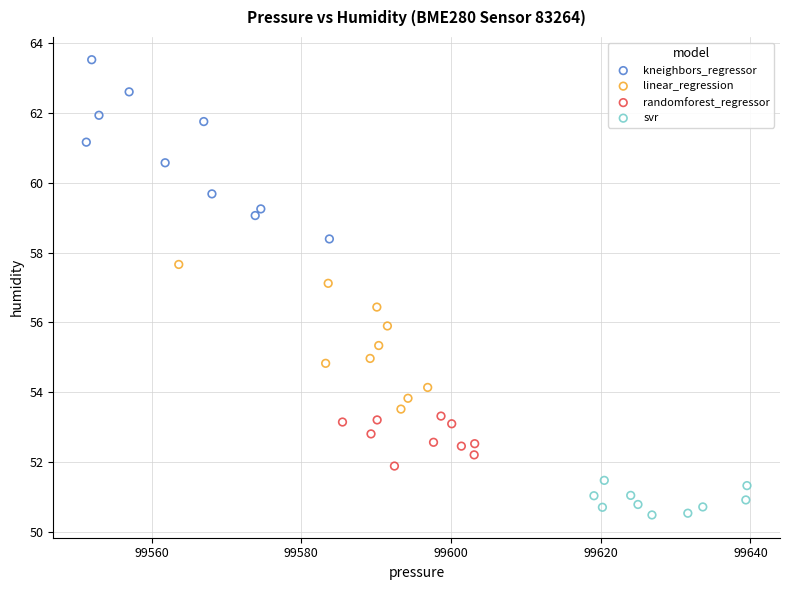

Which series contains the lowest Y value?

svr